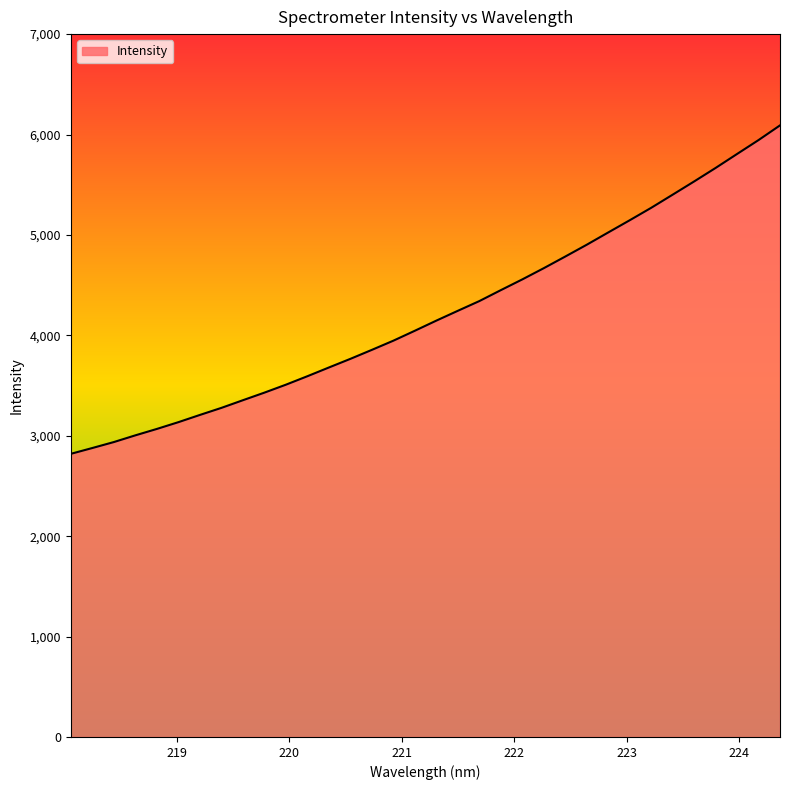

What is the smallest value displayed?

2819.8